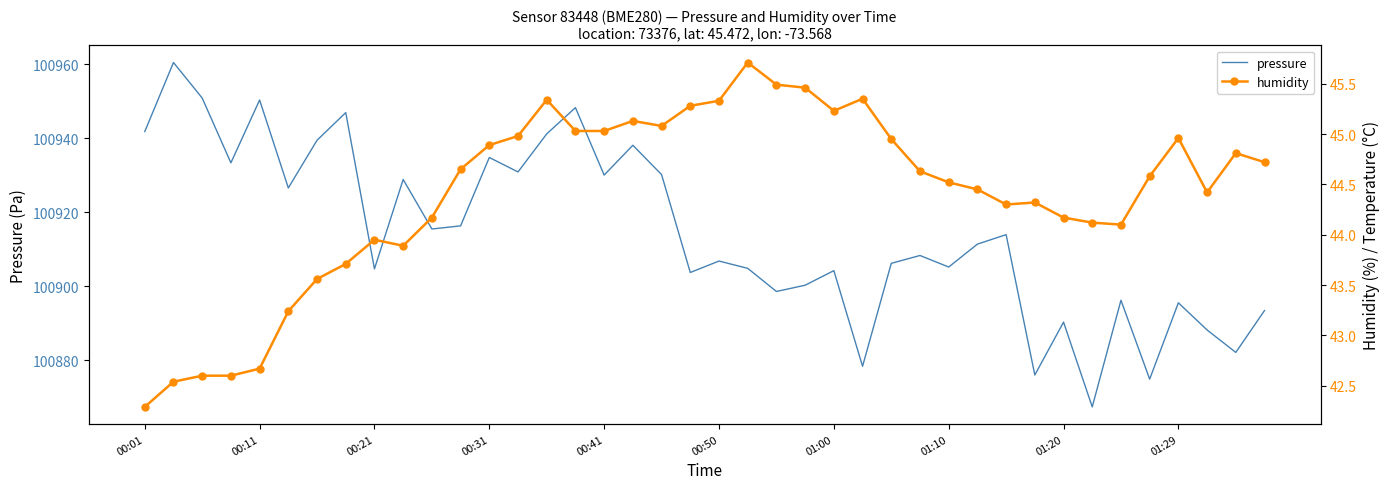

Between 00:31 and 15, which series saw the biggest shift?

pressure